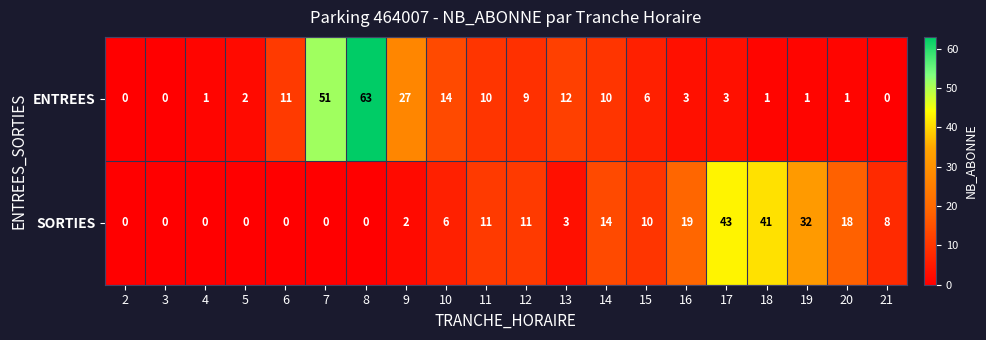

True or false: SORTIES has a value of 57 at 17.

False